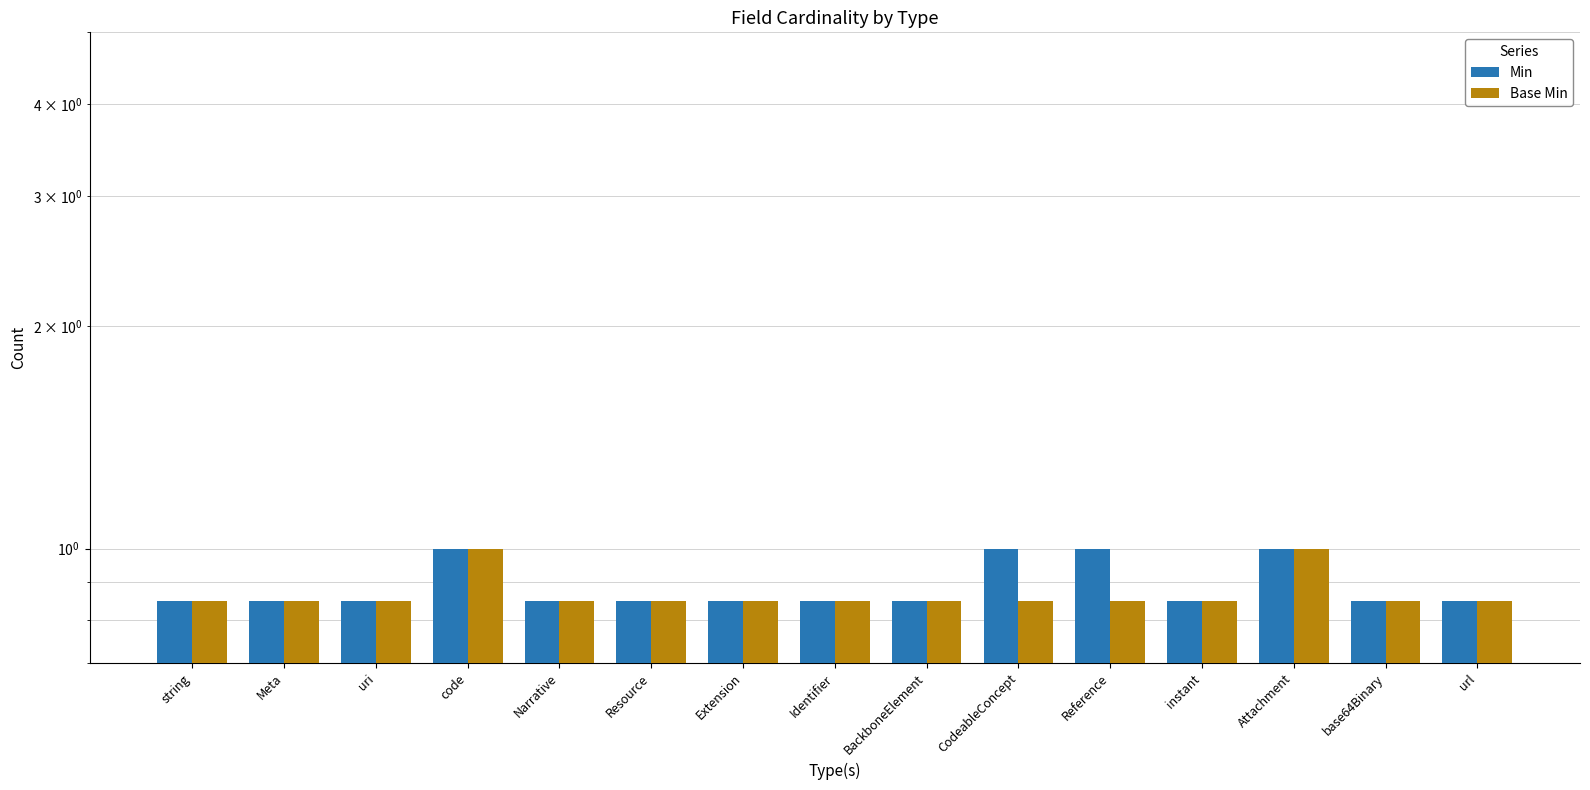

Is it true that Min equals 0.8 at instant?

True